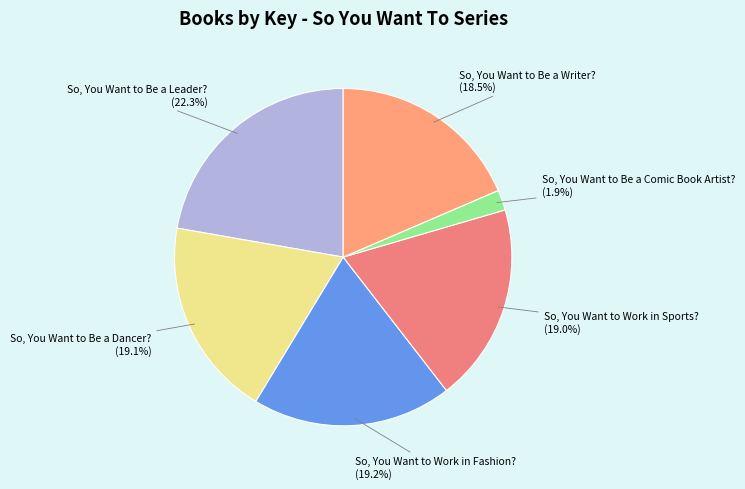

Is the sum of So, You Want to Be a Writer? and So, You Want to Work in Fashion? greater than half?

No